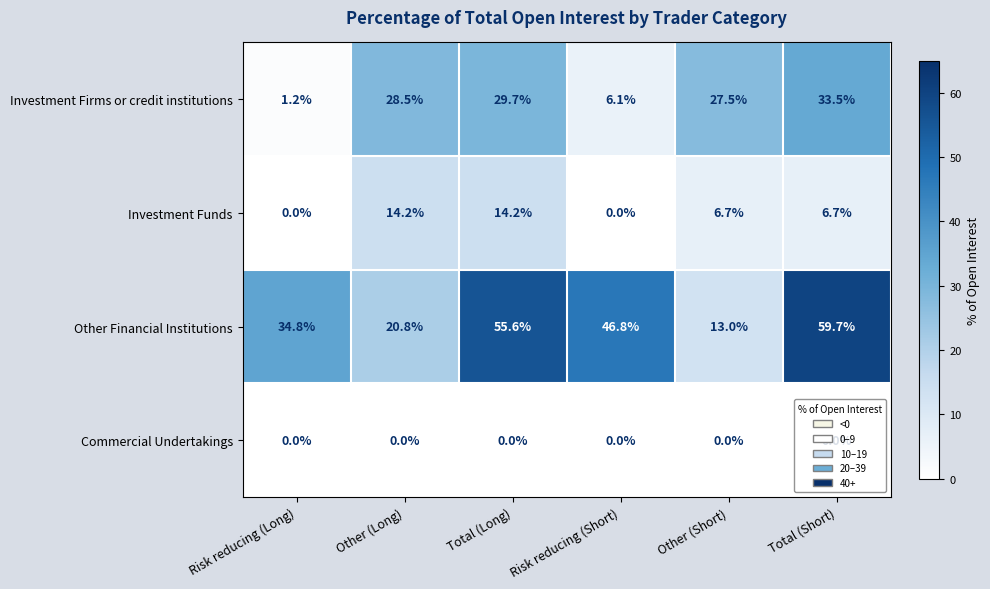

What value does the Other Financial Institutions series have at Other (Short)?

13.0